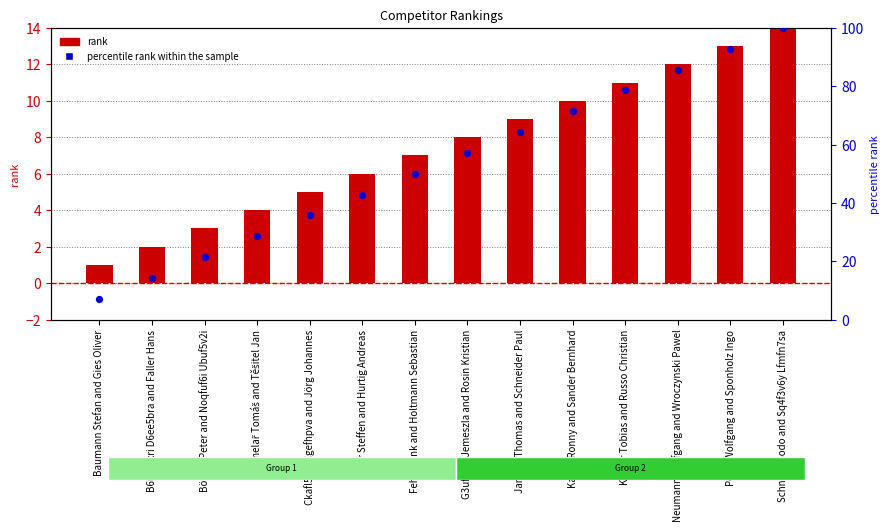

Which series contains the lowest Y value?

rank